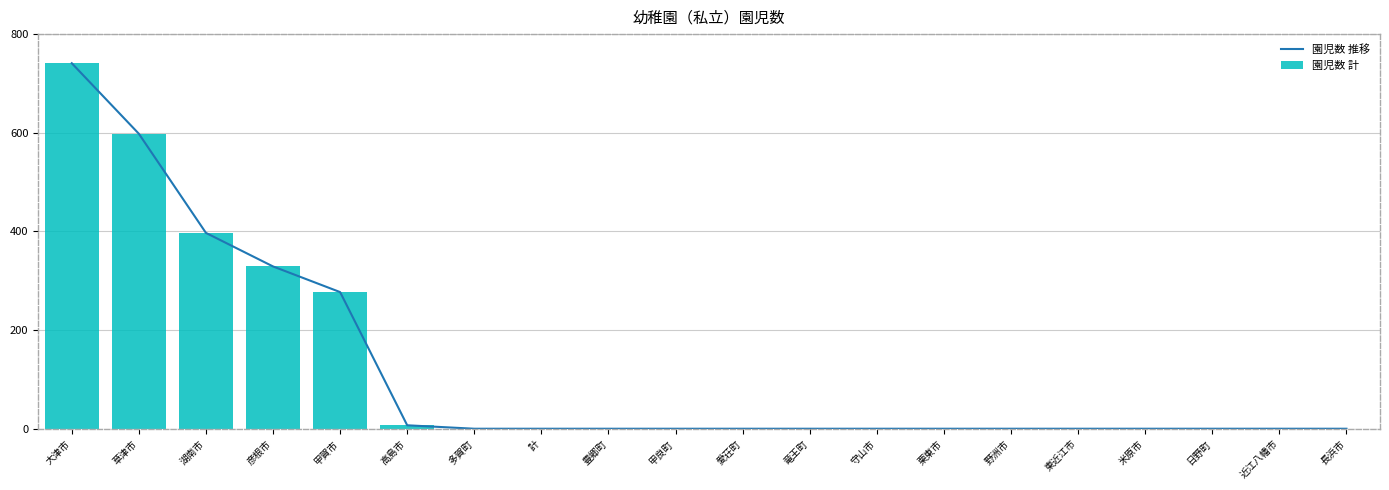

The 園児数 計 series shows 397 at 湖南市. True or false?

True